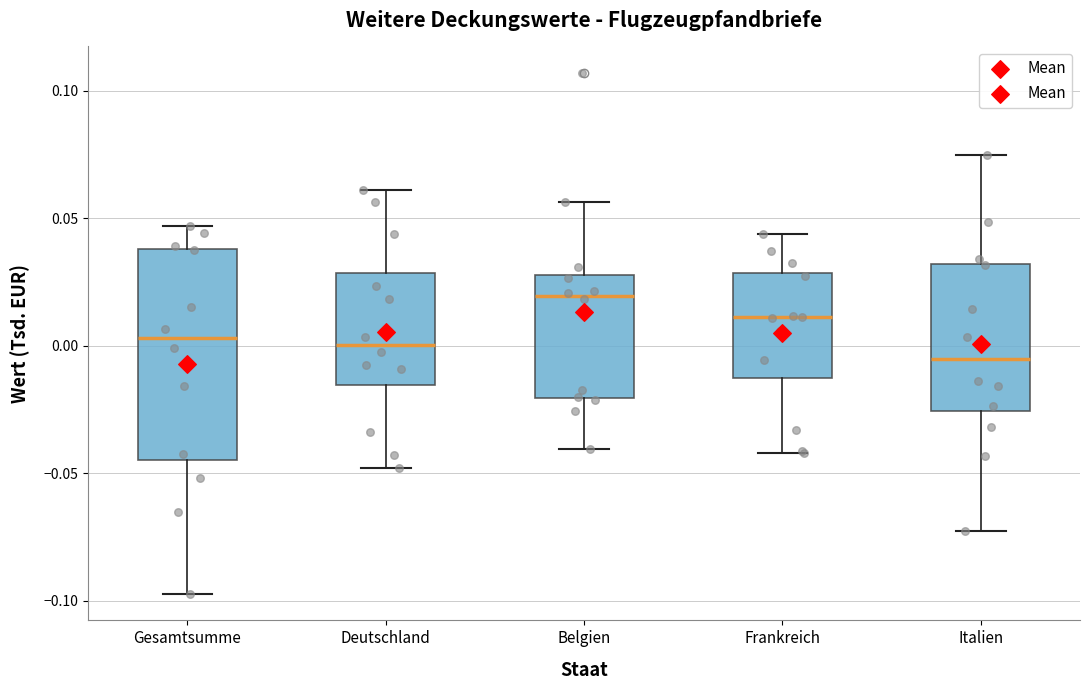

Where is the upper edge of the box for Italien on the y-axis? The values are not printed on the chart, so give them approximately, as read against the axis.

0.030